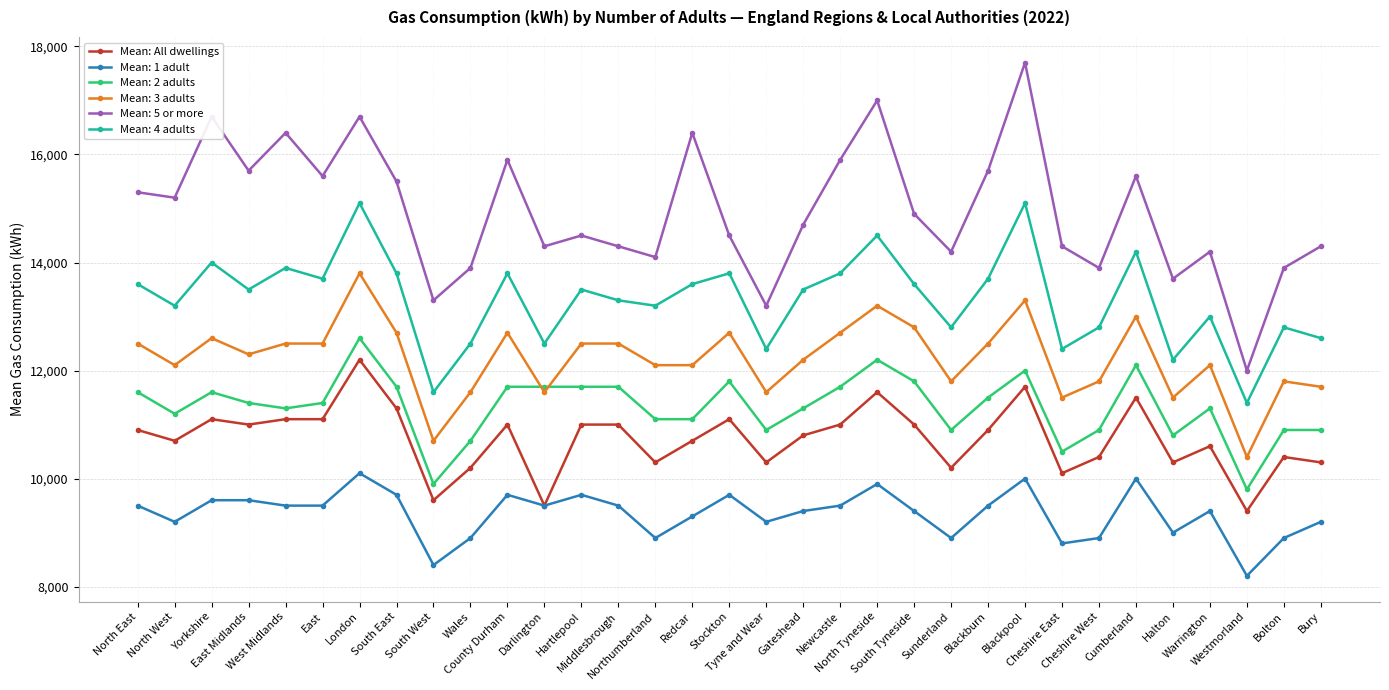

True or false: Mean: 4 adults has more than 2 points higher than both neighbors.

True